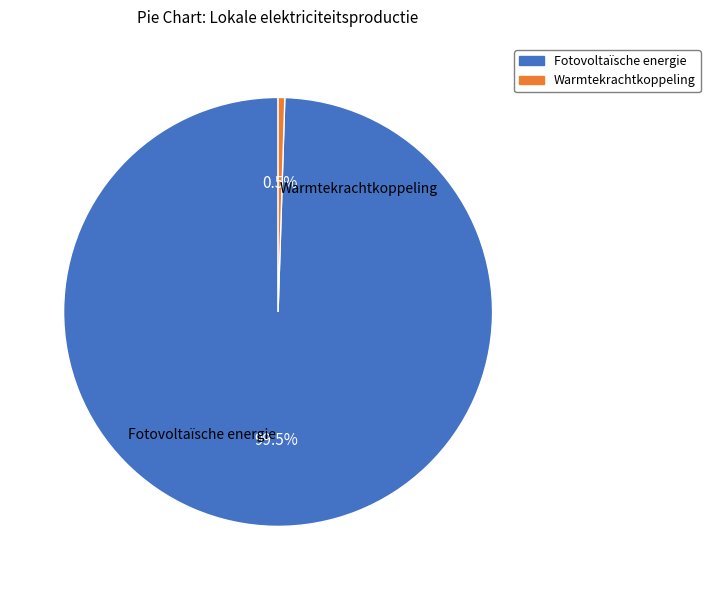

Does any single category account for the majority?

Yes